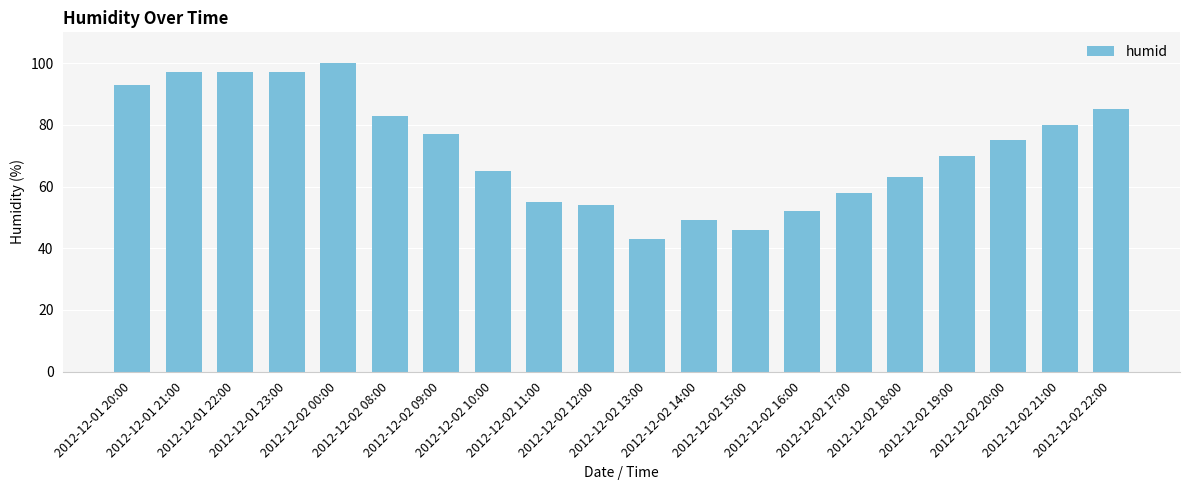

Where is the data nearest to the value 71?

2012-12-02 19:00